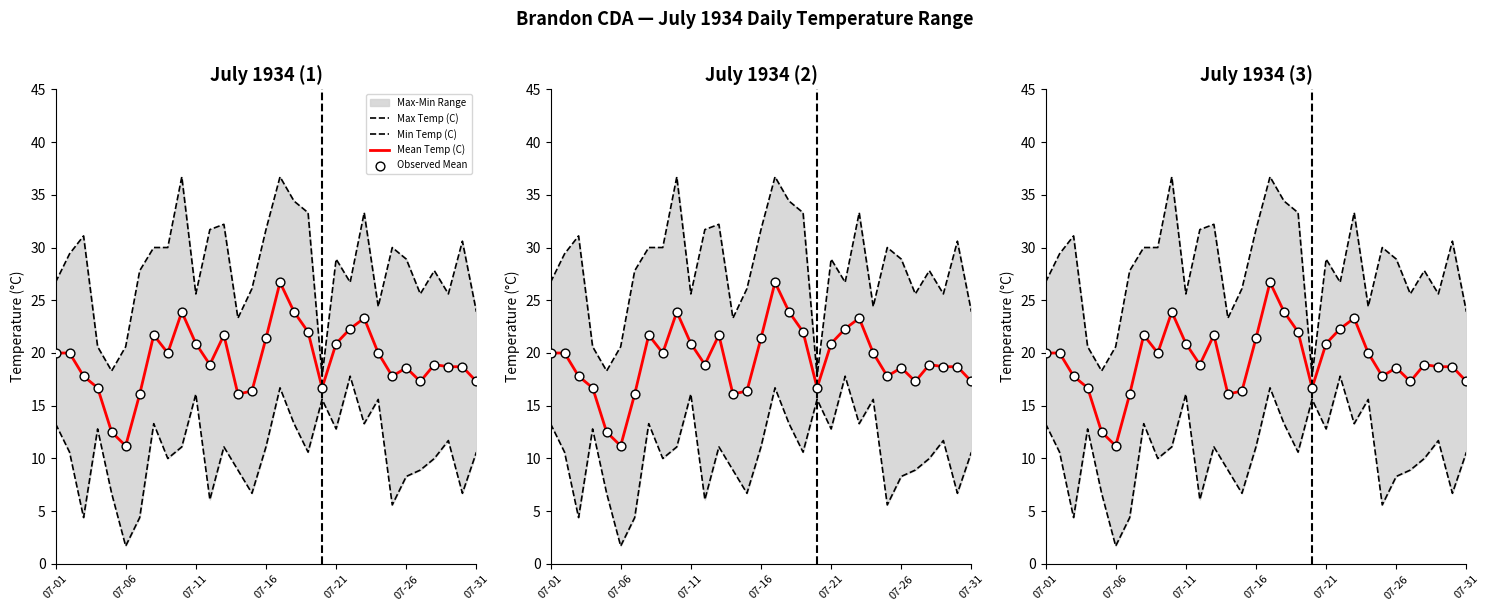

Which series reaches the minimum Y coordinate?

Min Temp (C)